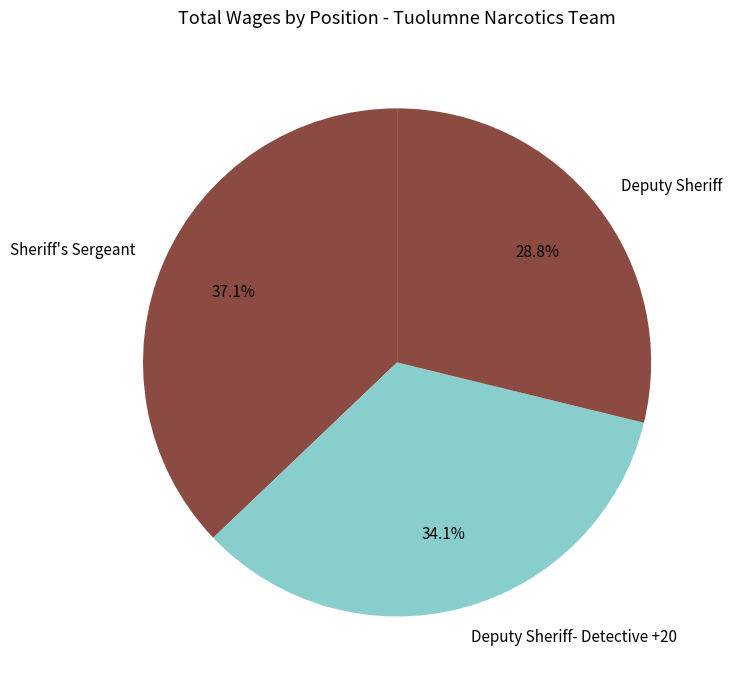

Count the number of slices in the pie.

3